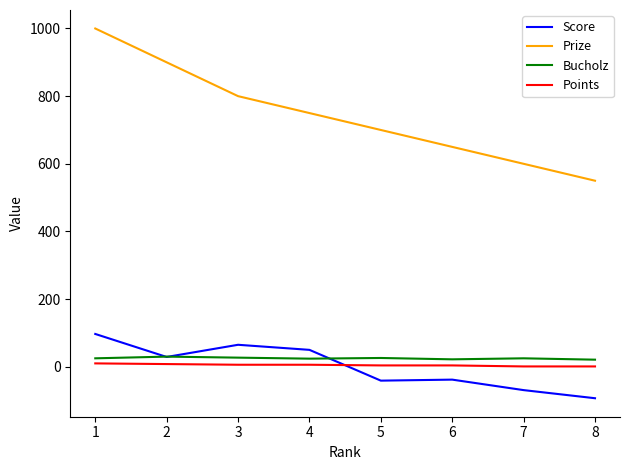

True or false: Bucholz and Prize intersect in this chart.

False